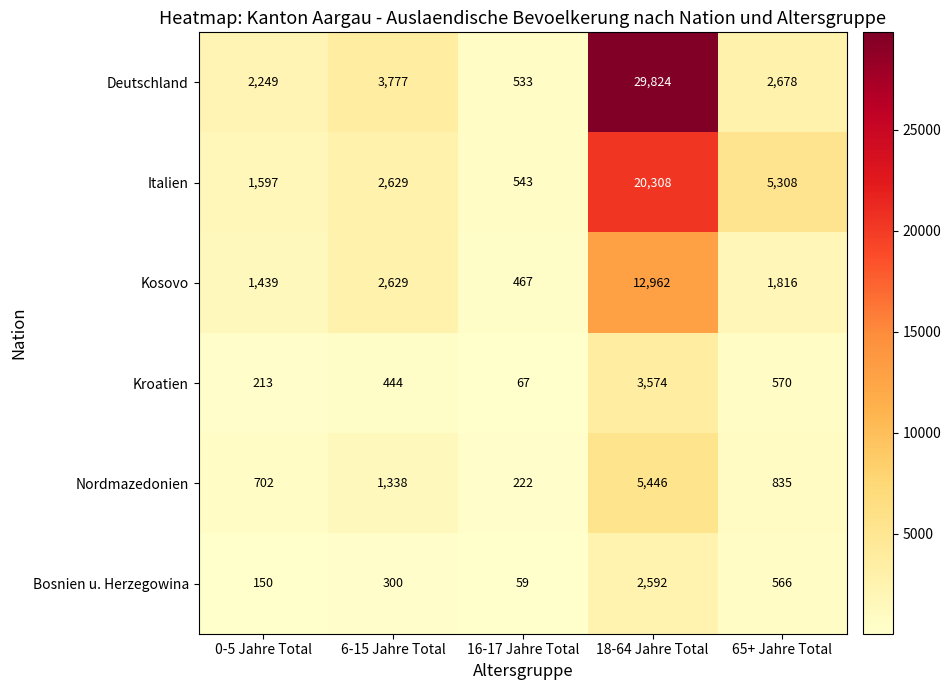

Rank the series at 65+ Jahre Total from lowest to highest value.

Bosnien u. Herzegowina, Kroatien, Nordmazedonien, Kosovo, Deutschland, Italien